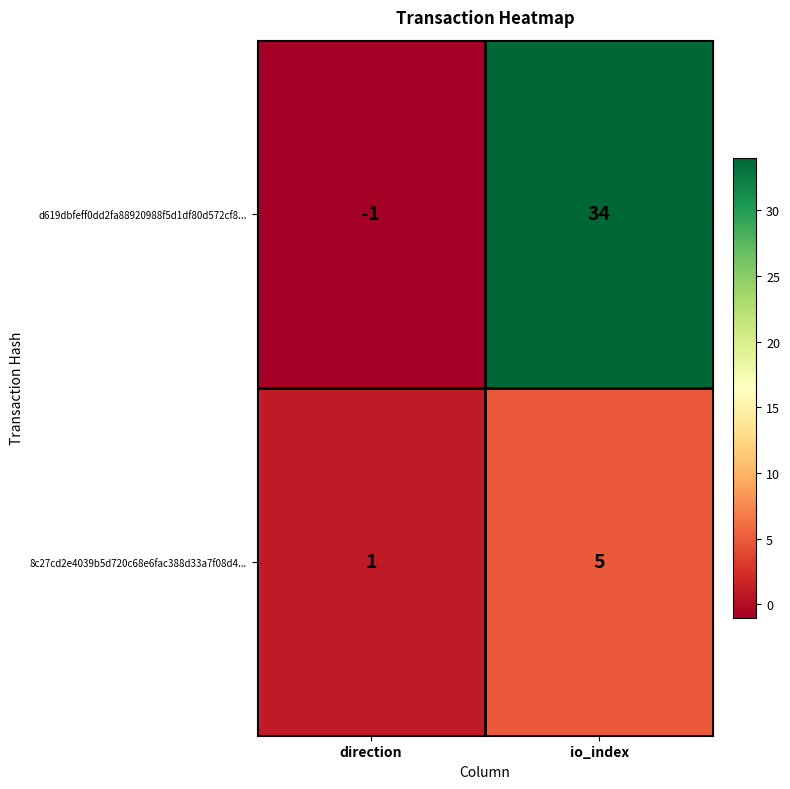

Which series has the widest spread of values?

d619dbfeff0dd2fa88920988f5d1df80d572cf8...